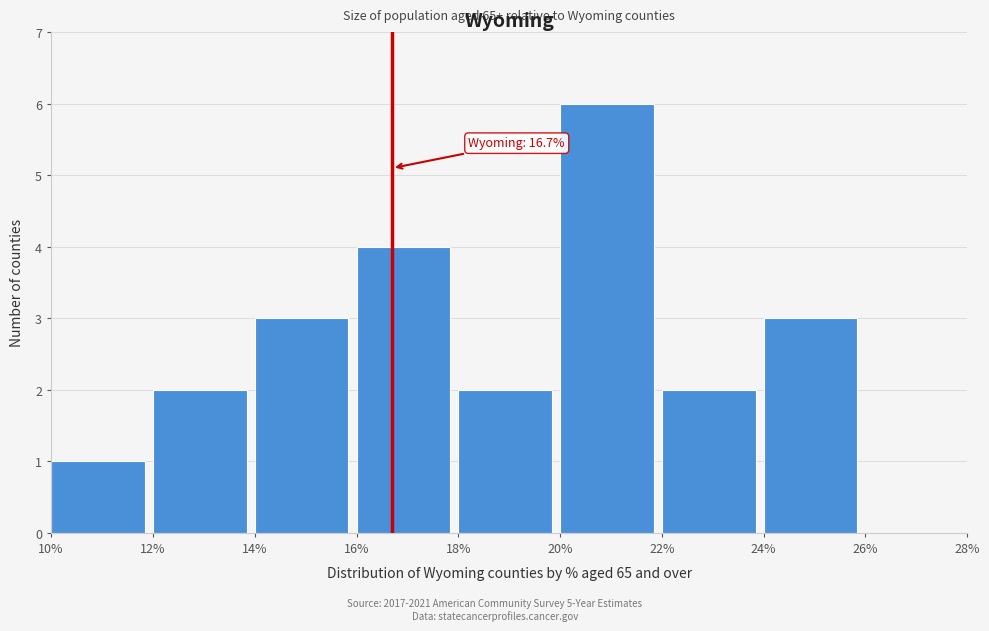

Over which range of the x-axis is the bar tallest?

20% to 22%